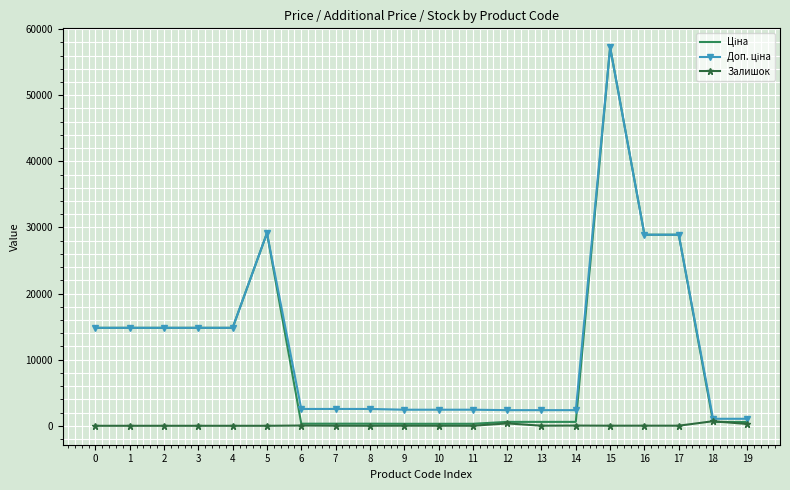

At which category is the sum across all series the highest?

15